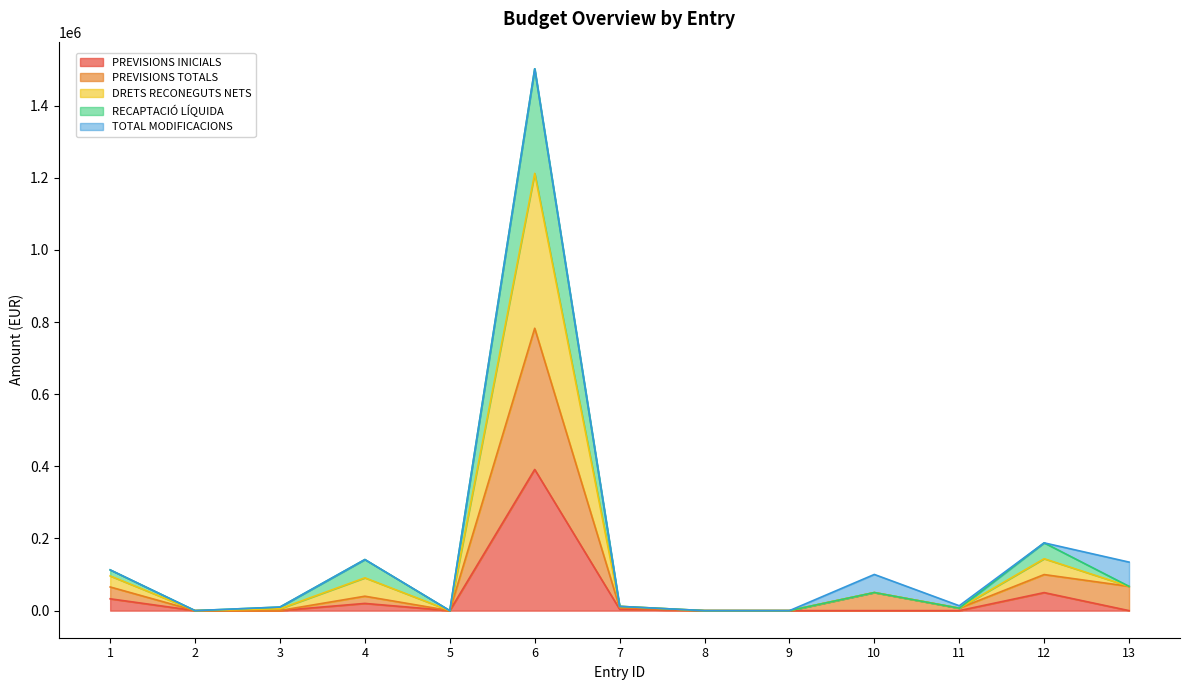

At which label does DRETS RECONEGUTS NETS reach its peak?

6